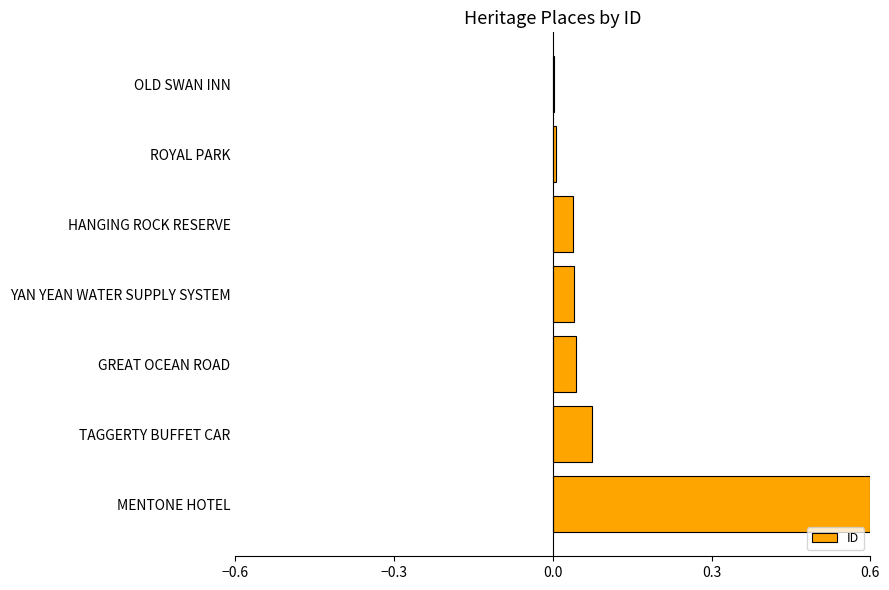

What is the sum of all values?

0.8